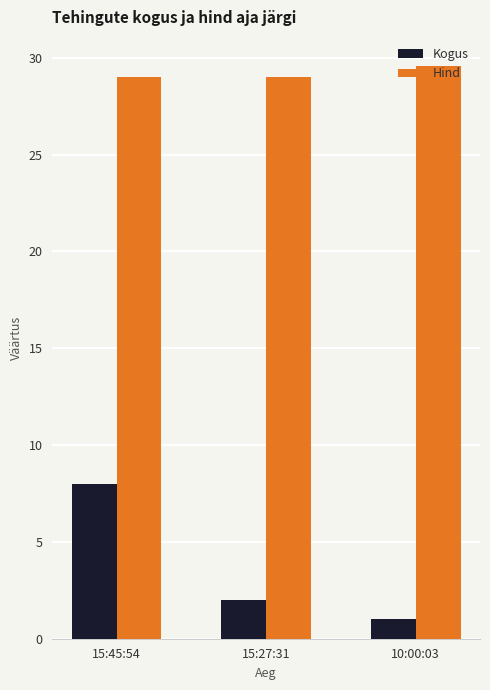

What is the spread (max minus min) of values at 15:45:54?

21.0